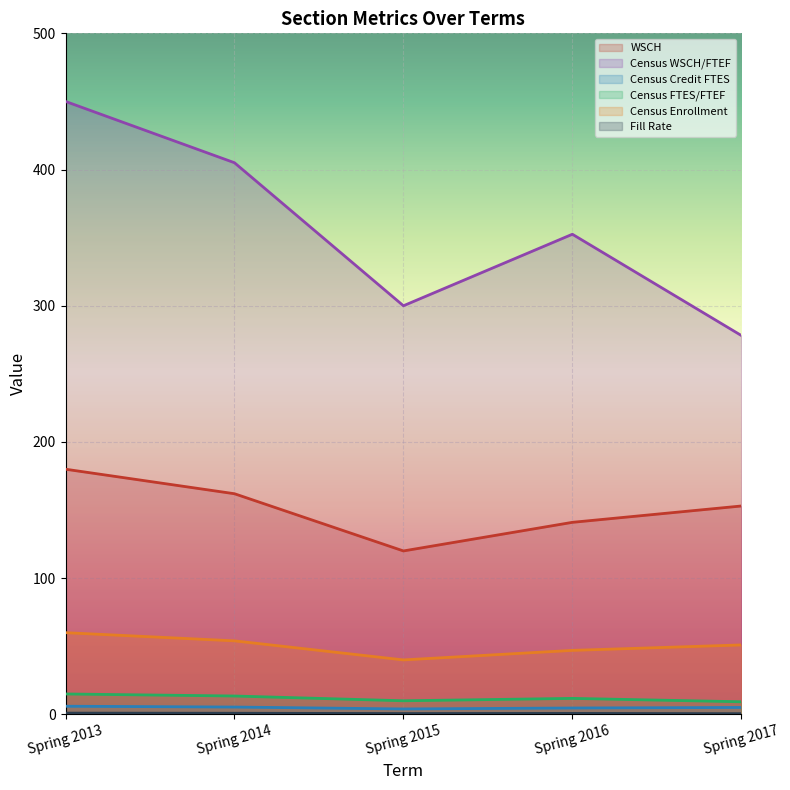

How many data points does each series have?

5